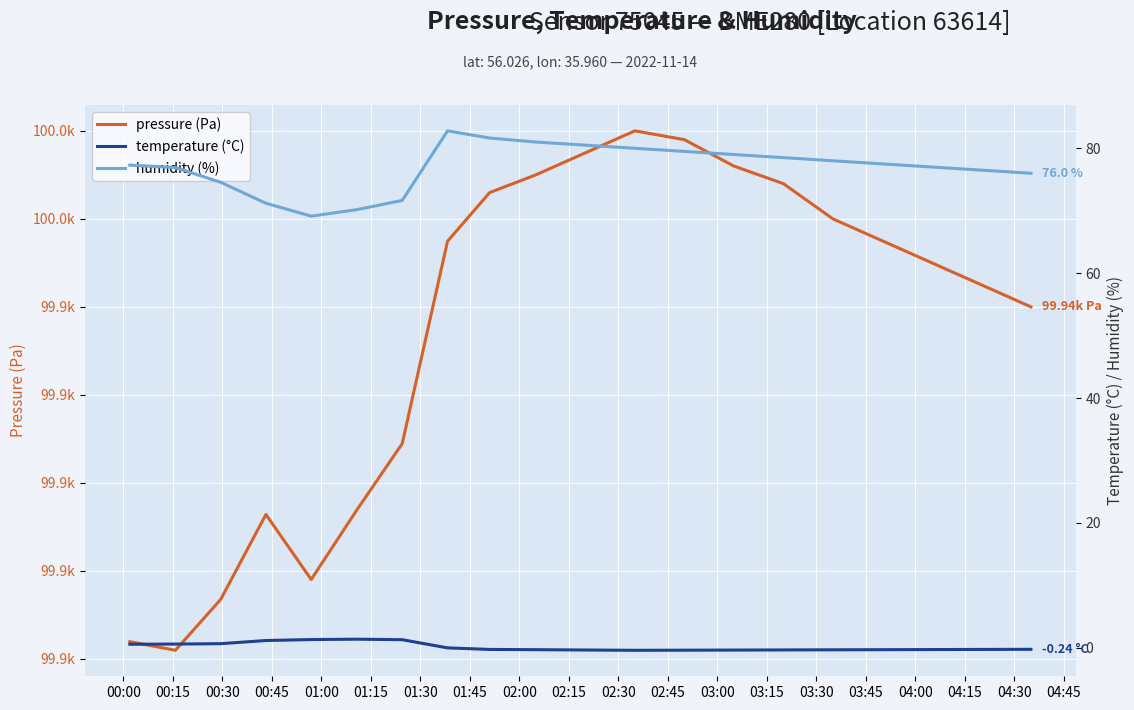

Read the temperature (°C) value at 04:00.

-0.3